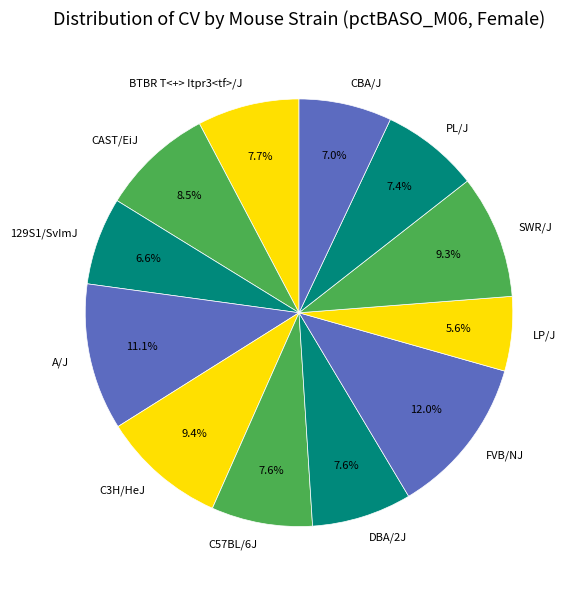

To the nearest percent, what percentage of the pie is FVB/NJ?

12%